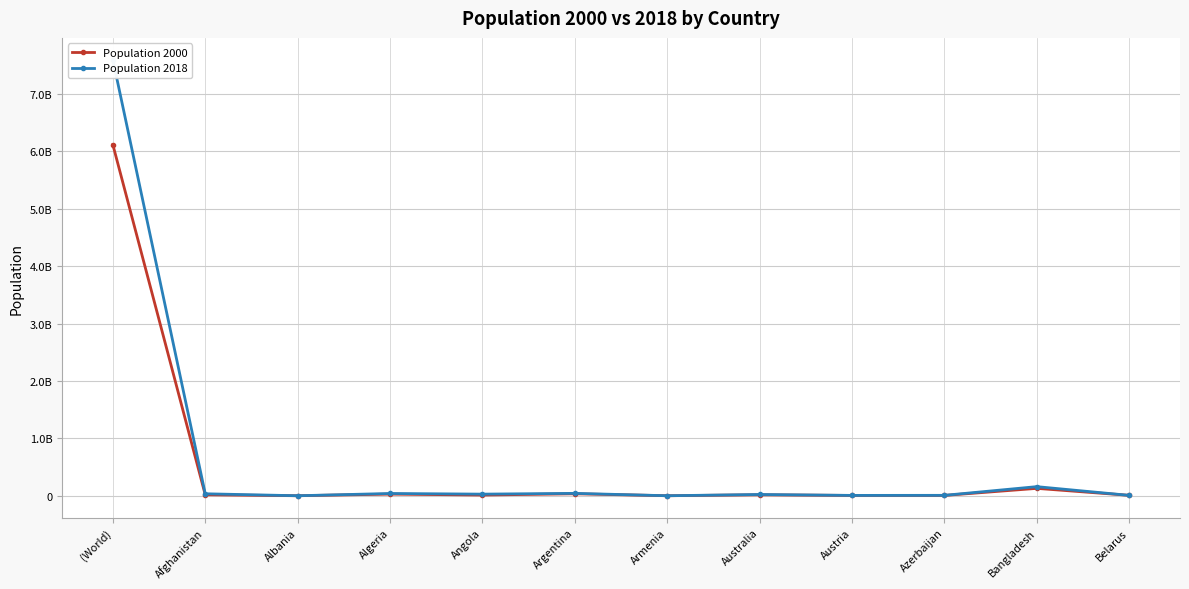

At how many categories does at least one series exceed 4717994309?

1